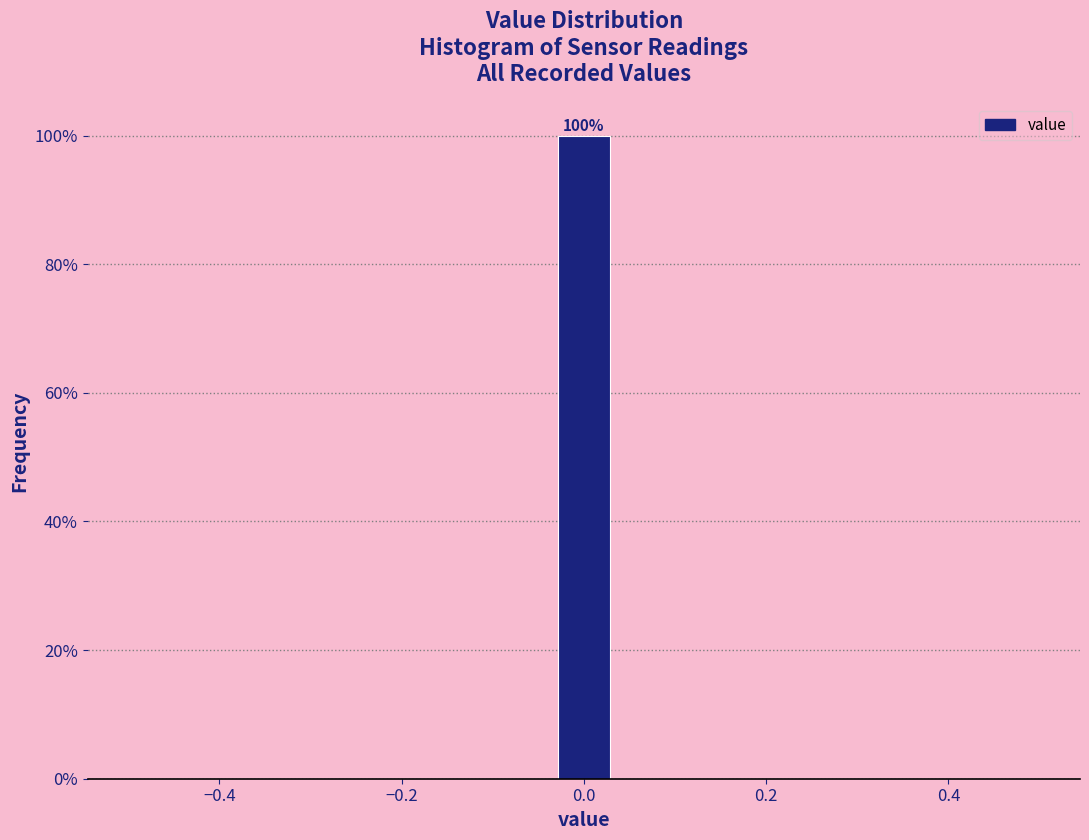

Read against the x-axis, roughly where is the centre of the tallest bar?

0.00